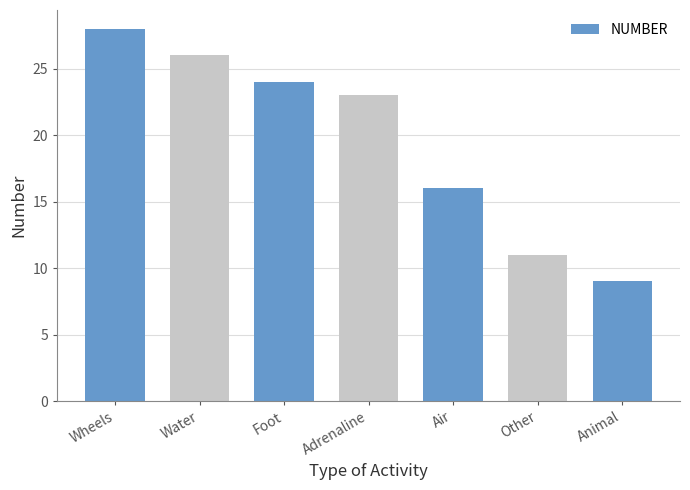

Which category has the highest value across all series?

Wheels